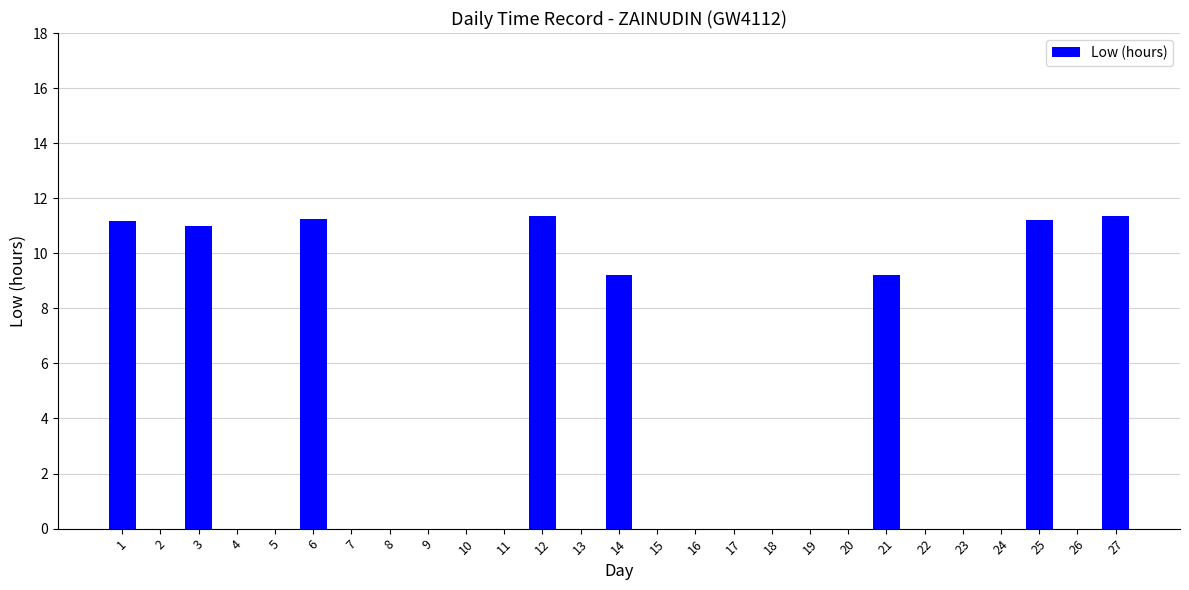

Is it true that the value at 12 is 11.3?

True